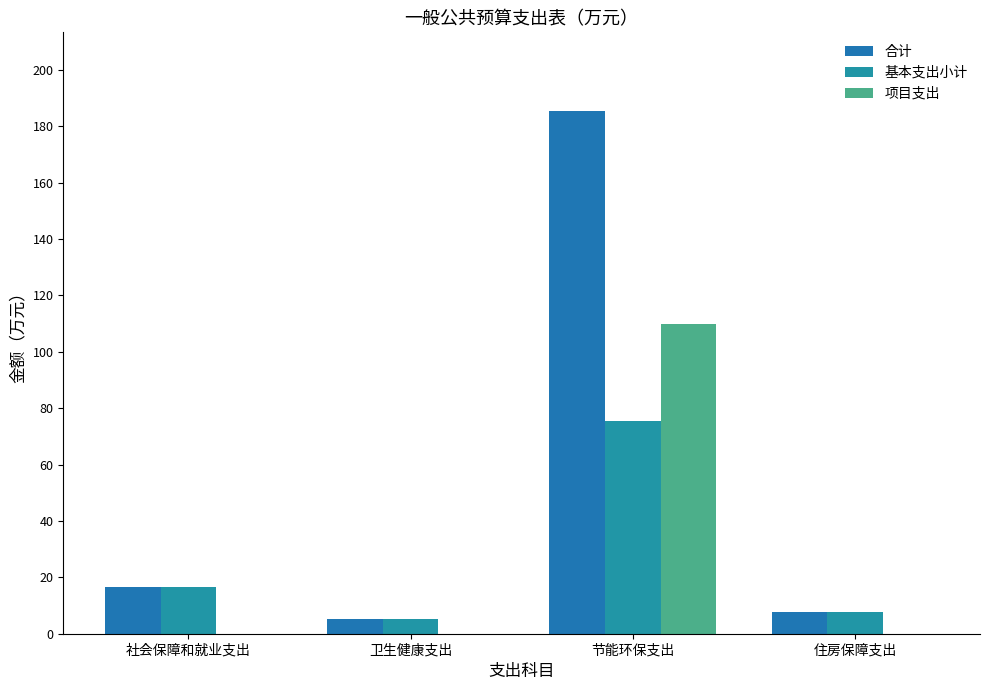

Rank the categories by 合计 value from lowest to highest.

卫生健康支出, 住房保障支出, 社会保障和就业支出, 节能环保支出